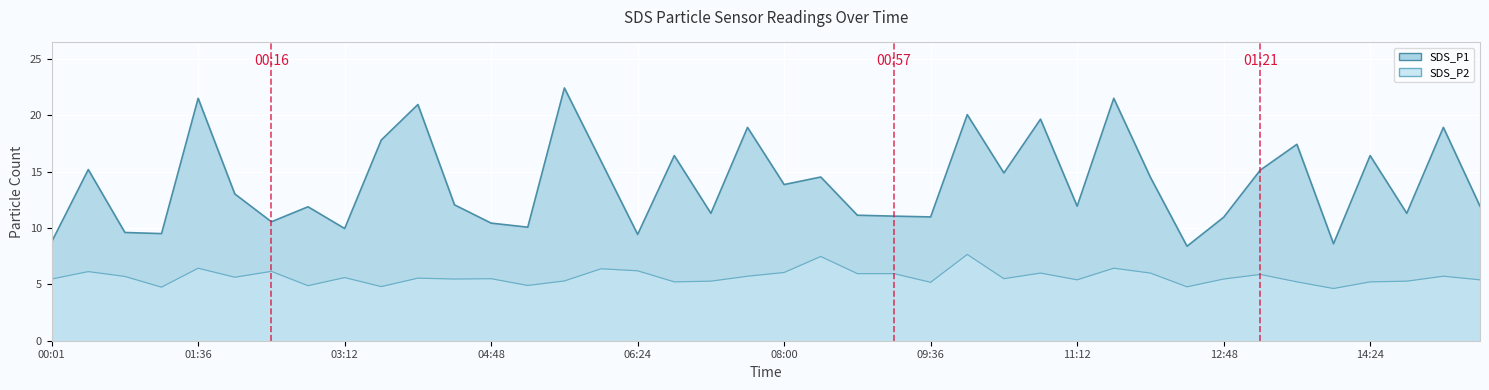

What is the minimum value for SDS_P2?

4.6